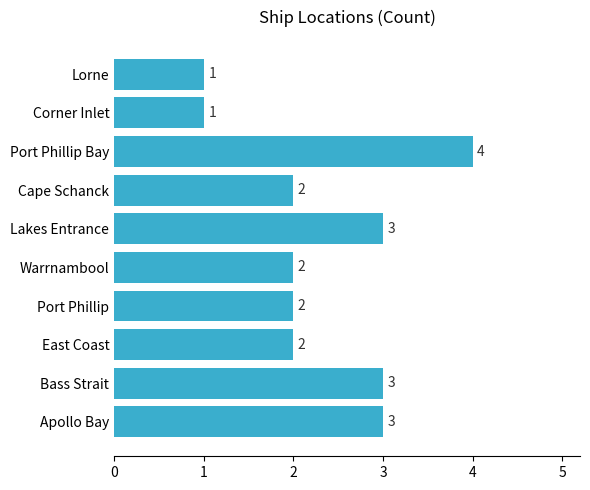

Reading bottom to top, extract all data points from this chart.

Apollo Bay=3	Bass Strait=3	East Coast=2	Port Phillip=2	Warrnambool=2	Lakes Entrance=3	Cape Schanck=2	Port Phillip Bay=4	Corner Inlet=1	Lorne=1